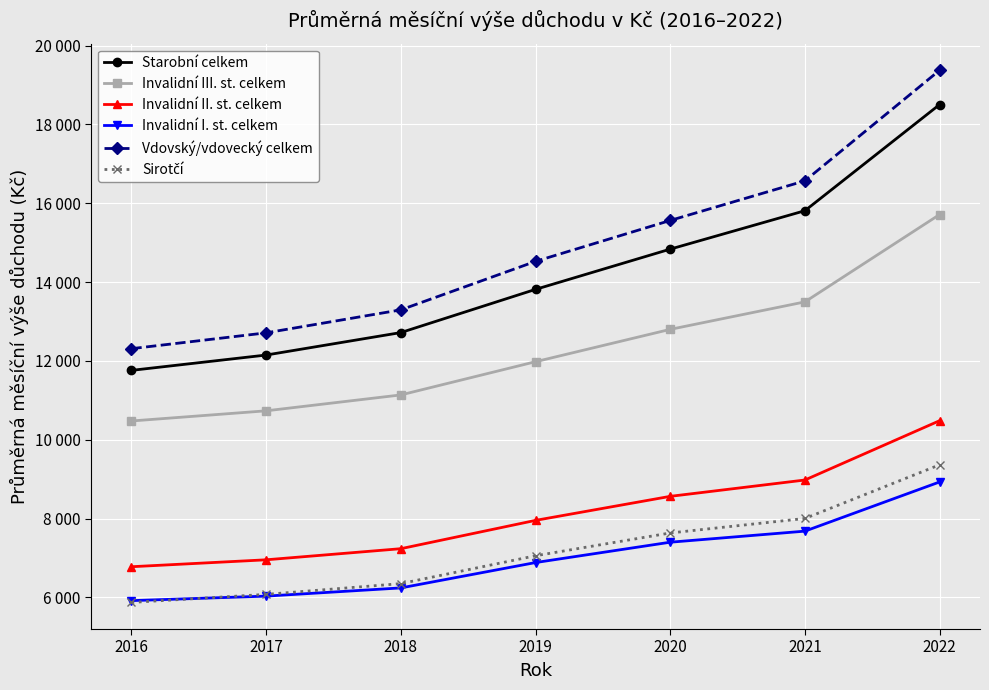

Is this an area chart (filled region under the line)?

No